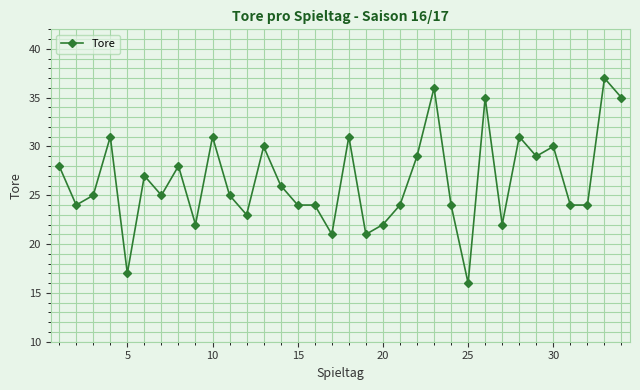

True or false: the data has more than 1 interior local peaks.

True